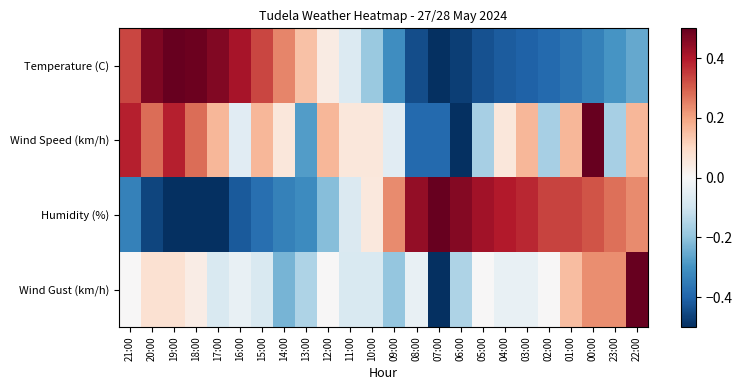

Reading left to right, transcribe all the data shown in this chart.

Temperature (C): 21:00=0.3	20:00=0.5	19:00=0.5	18:00=0.5	17:00=0.5	16:00=0.4	15:00=0.3	14:00=0.2	13:00=0.1	12:00=0.0	11:00=-0.1	10:00=-0.2	09:00=-0.3	08:00=-0.4	07:00=-0.5	06:00=-0.5	05:00=-0.4	04:00=-0.4	03:00=-0.4	02:00=-0.4	01:00=-0.4	00:00=-0.3	23:00=-0.3	22:00=-0.3
Wind Speed (km/h): 21:00=0.4	20:00=0.3	19:00=0.4	18:00=0.3	17:00=0.2	16:00=-0.1	15:00=0.2	14:00=0.1	13:00=-0.3	12:00=0.2	11:00=0.1	10:00=0.1	09:00=-0.1	08:00=-0.4	07:00=-0.4	06:00=-0.5	05:00=-0.2	04:00=0.1	03:00=0.2	02:00=-0.2	01:00=0.2	00:00=0.5	23:00=-0.2	22:00=0.2
Humidity (%): 21:00=-0.3	20:00=-0.5	19:00=-0.5	18:00=-0.5	17:00=-0.5	16:00=-0.4	15:00=-0.4	14:00=-0.3	13:00=-0.3	12:00=-0.2	11:00=-0.1	10:00=0.1	09:00=0.2	08:00=0.4	07:00=0.5	06:00=0.5	05:00=0.4	04:00=0.4	03:00=0.4	02:00=0.3	01:00=0.3	00:00=0.3	23:00=0.3	22:00=0.2
Wind Gust (km/h): 21:00=0.0	20:00=0.1	19:00=0.1	18:00=0.0	17:00=-0.1	16:00=-0.0	15:00=-0.1	14:00=-0.2	13:00=-0.2	12:00=0.0	11:00=-0.1	10:00=-0.1	09:00=-0.2	08:00=-0.0	07:00=-0.5	06:00=-0.2	05:00=0.0	04:00=-0.0	03:00=-0.0	02:00=0.0	01:00=0.2	00:00=0.2	23:00=0.2	22:00=0.5